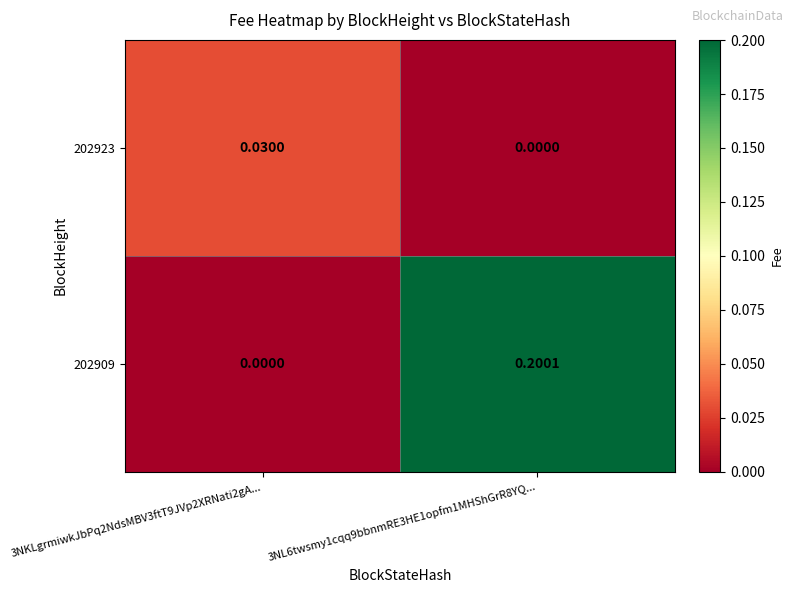

How many data points in 202909 are above 0?

1